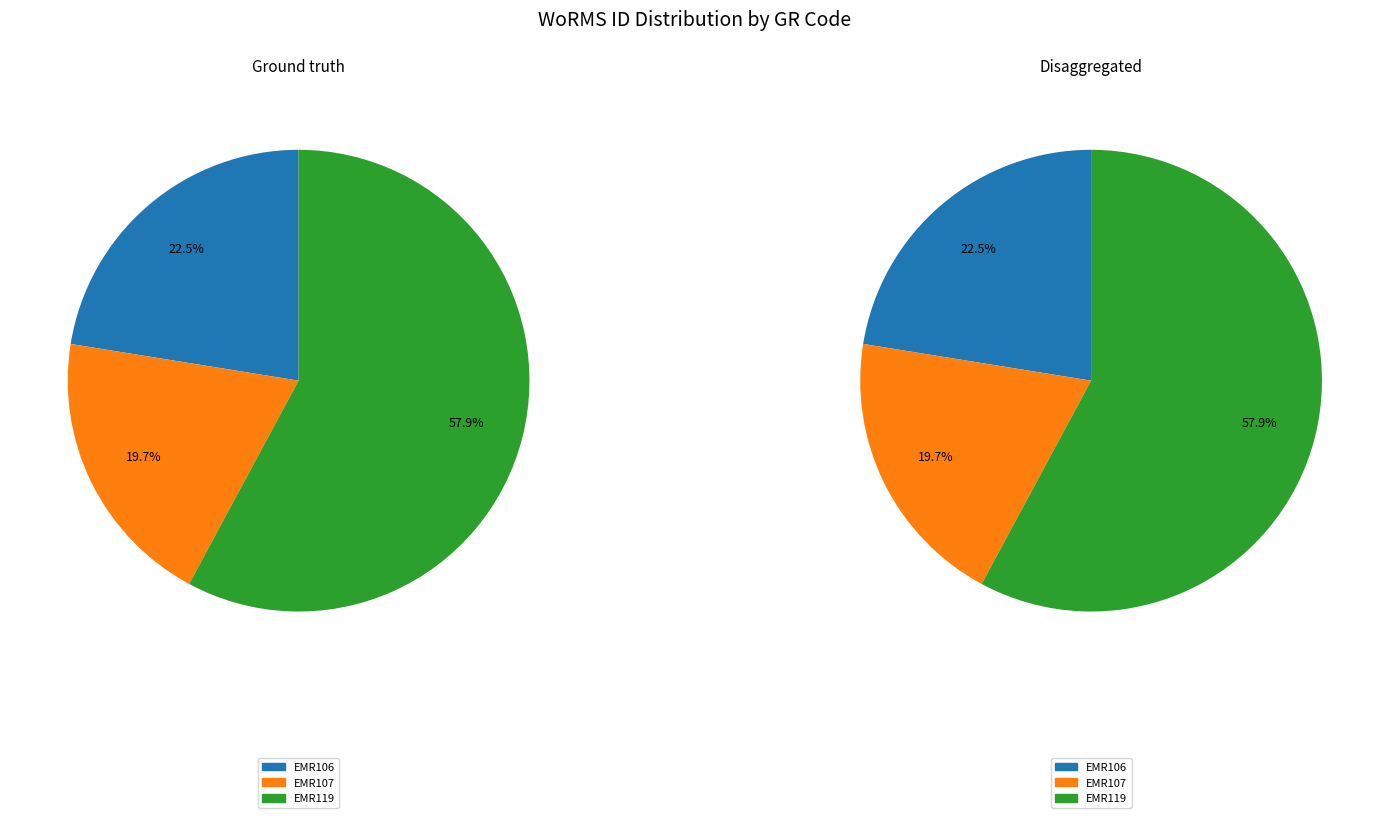

Approximately how many times larger is the value at EMR119 compared to EMR106?

2.6